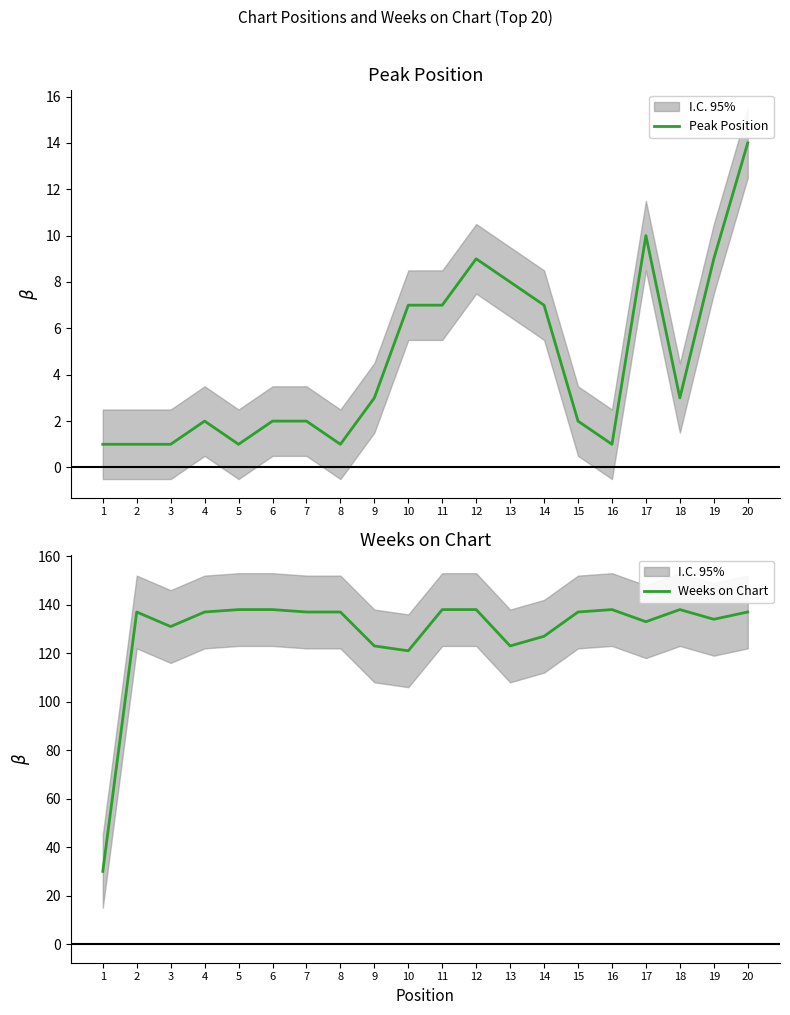

At 1, list the series in order from largest to smallest.

Weeks on Chart, Peak Position